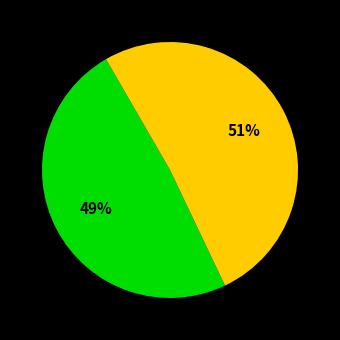

To the nearest percent, what is the average slice percentage?

50%